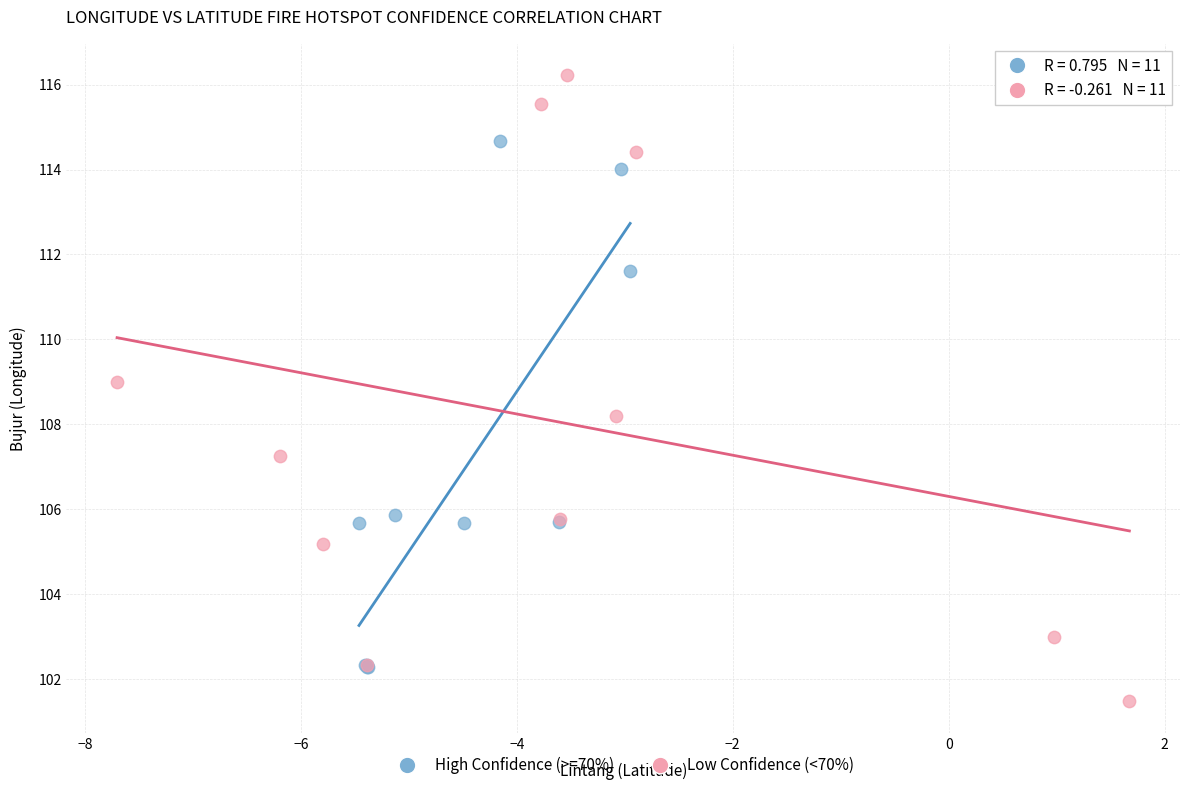

Which series has the widest spread of Y values?

Low Confidence (<70%)